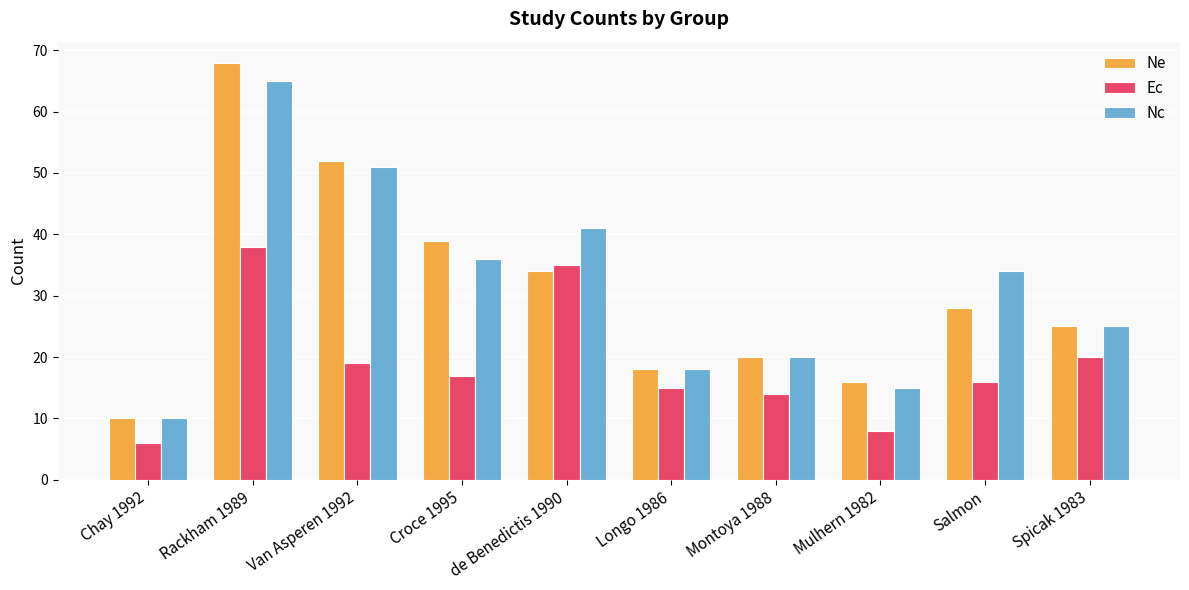

Rank the series by their maximum value, from lowest to highest.

Ec, Nc, Ne